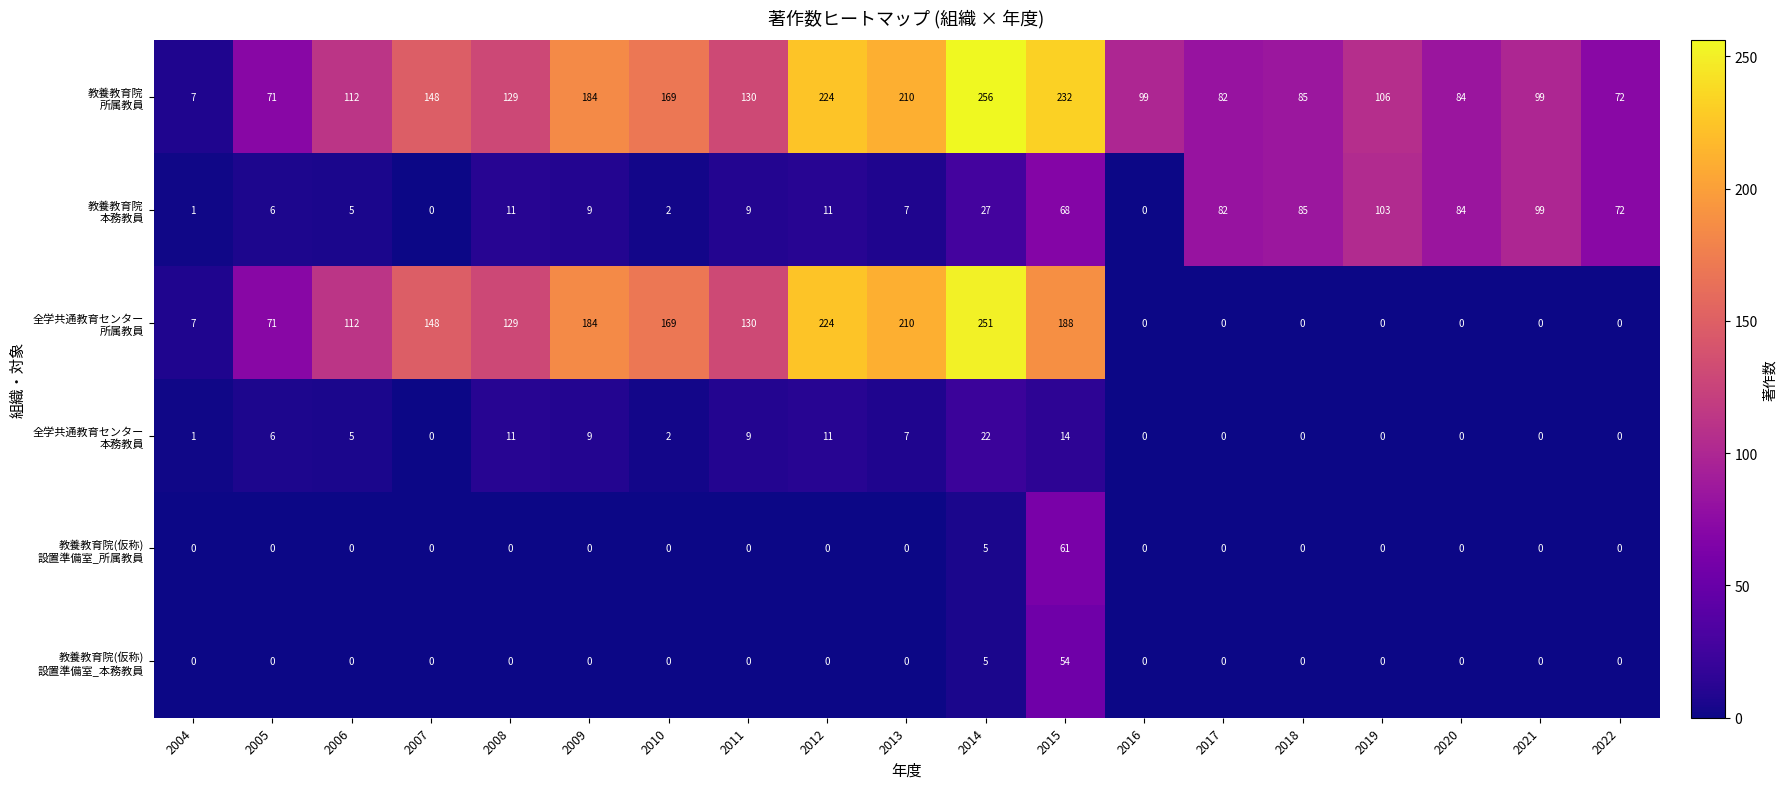

What is the maximum value shown in the chart?

256